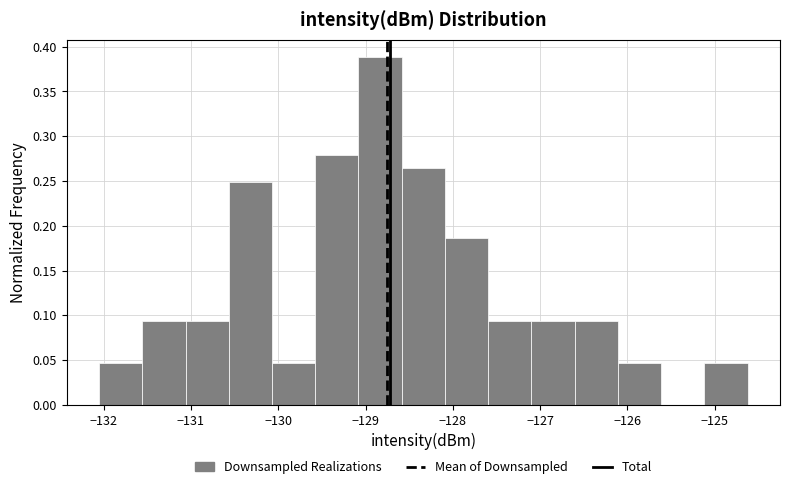

Over which range of the x-axis is the bar tallest?

-129.1 to -128.6